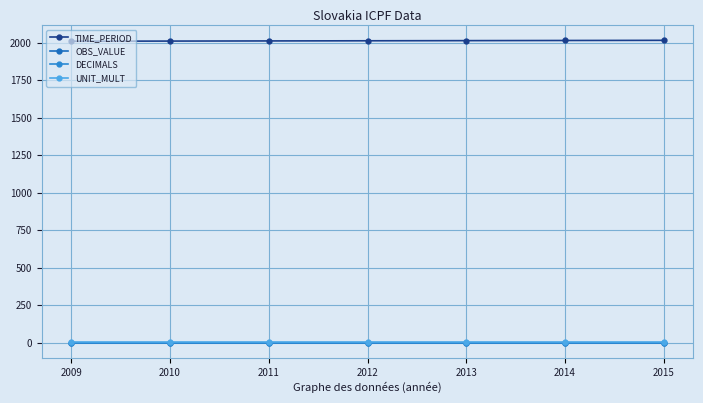

Is this an area chart (filled region under the line)?

No